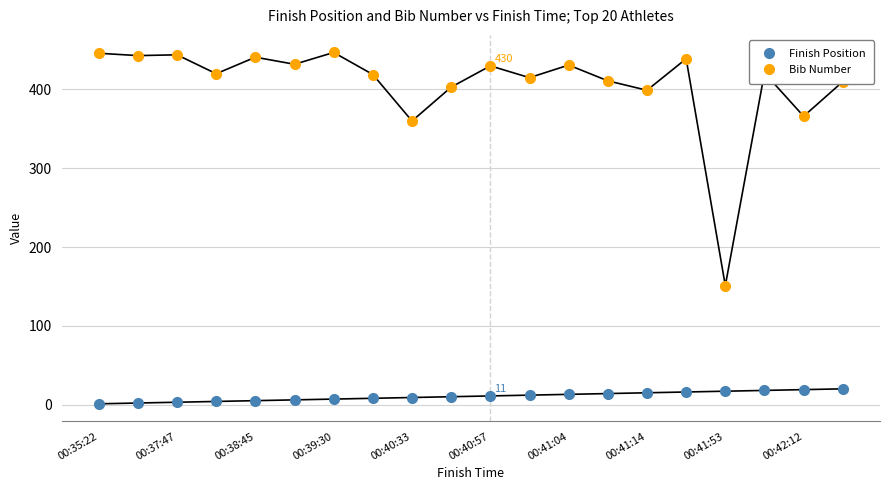

What is the difference between the maximum and minimum values in the Finish Position series?

19